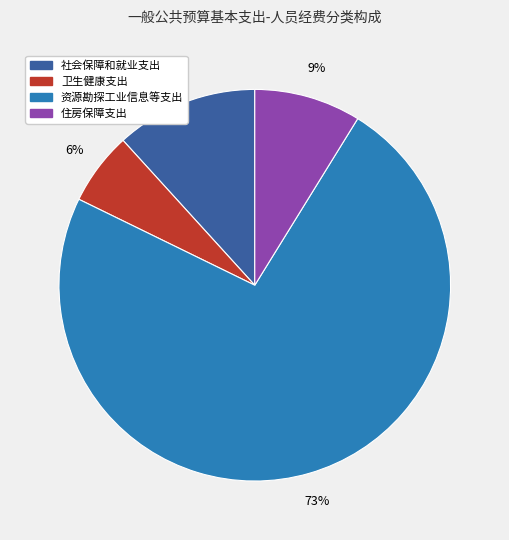

To the nearest percent, what is the difference between the largest and smallest slice percentages?

67%